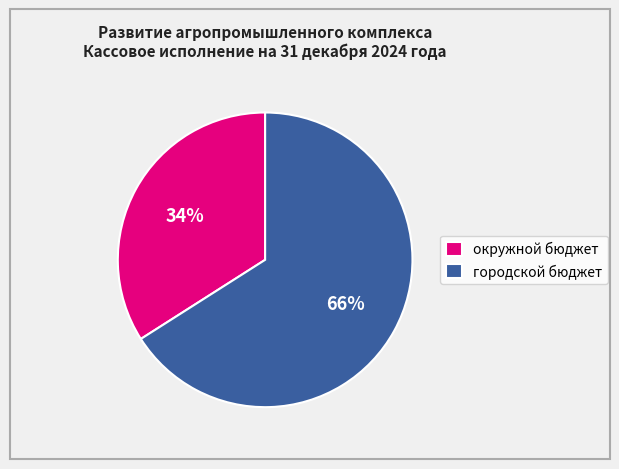

To the nearest percent, what is the combined percentage of городской бюджет and окружной бюджет?

100%